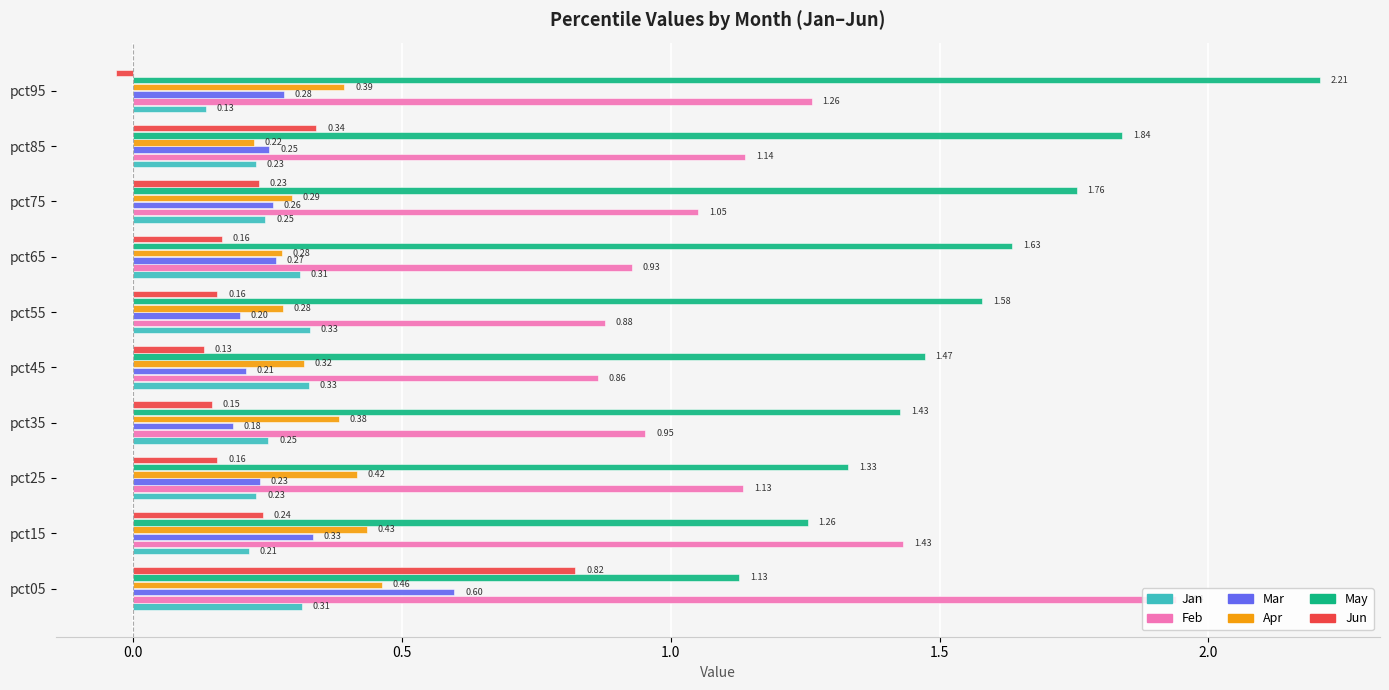

What is the sum of the May values at pct25 and pct85?

3.2